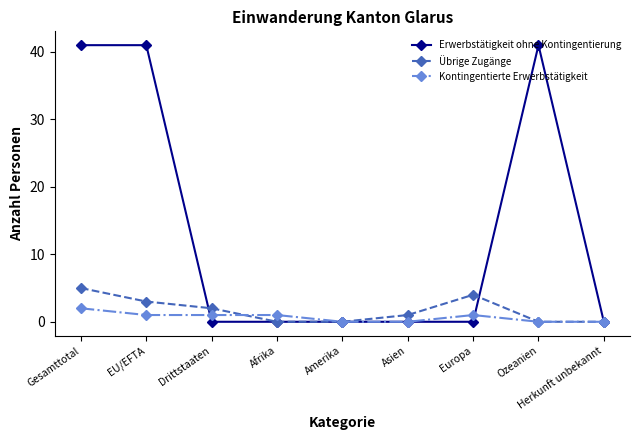

How many Kontingentierte Erwerbstätigkeit values are between 0 and 1?

8